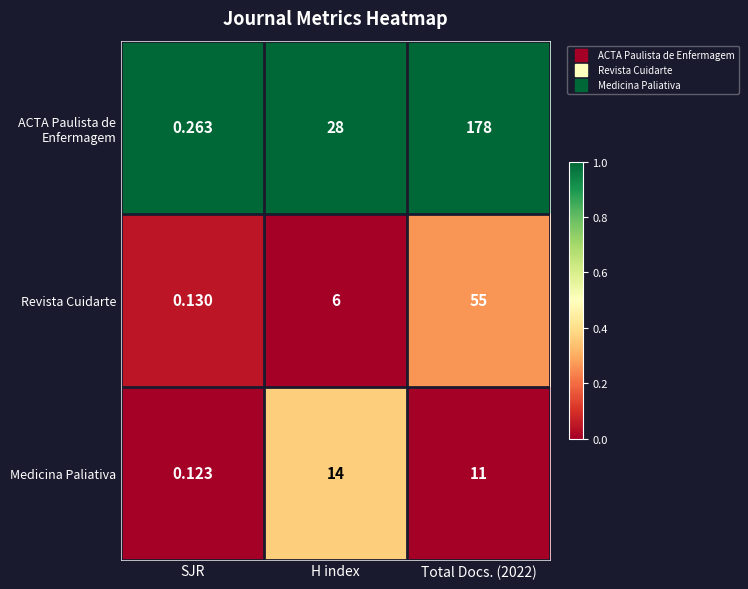

Which series changed the most between SJR and H index?

ACTA Paulista de Enfermagem